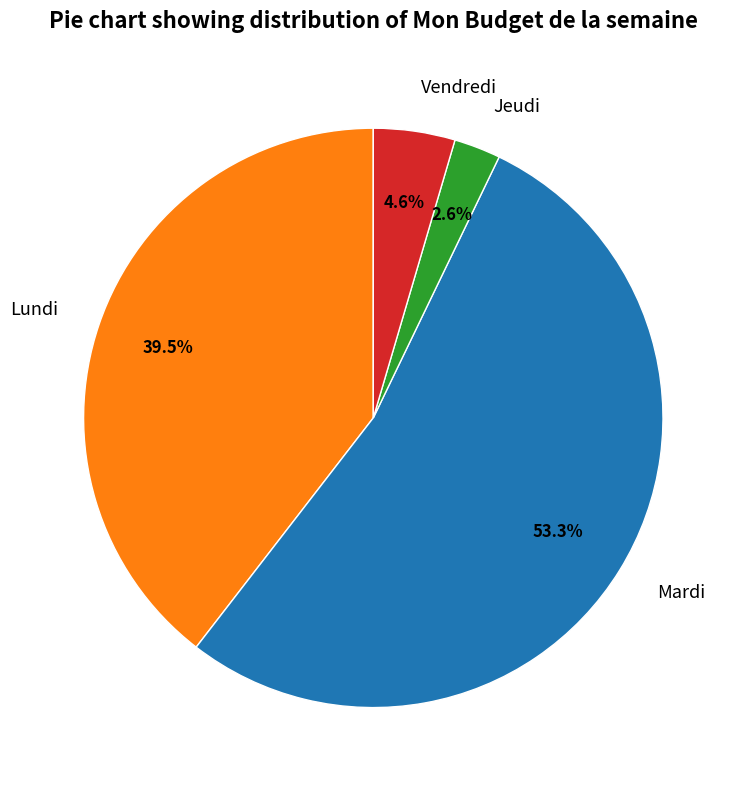

Between Lundi and Vendredi, which is larger?

Lundi